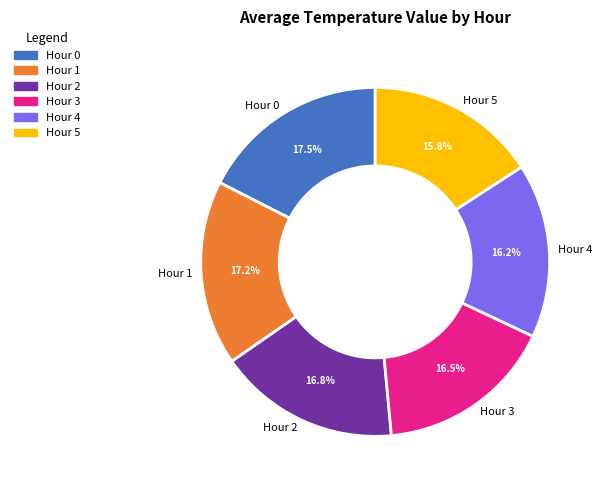

To the nearest percent, what is the average slice percentage?

17%